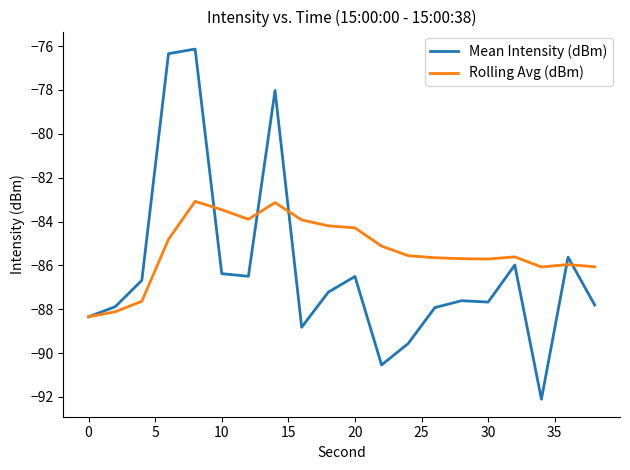

How many categories are shown in the chart?

20